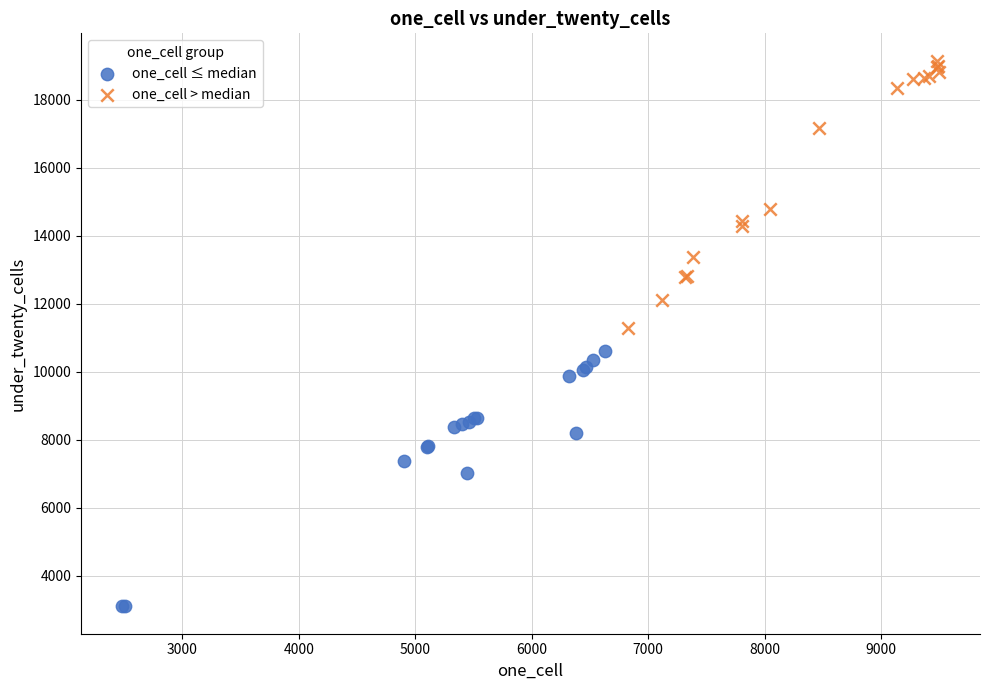

Which series contains the lowest Y value?

one_cell ≤ median